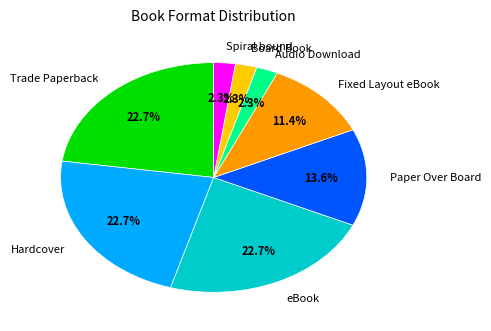

Is it true that Trade Paperback is 15% of the pie?

False